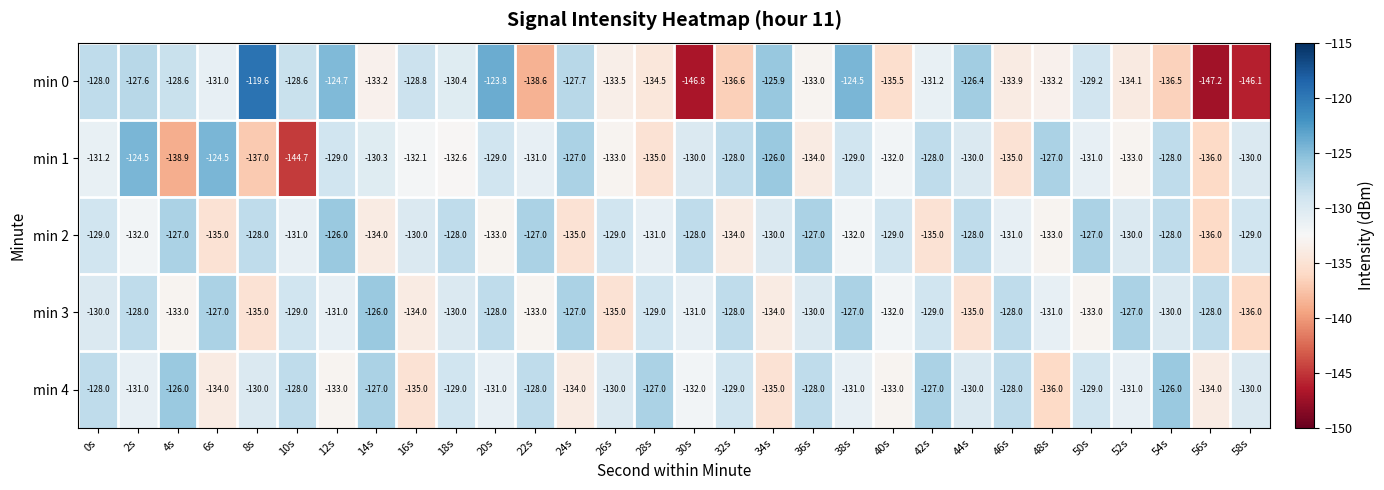

What is the maximum value for min 3?

-126.0